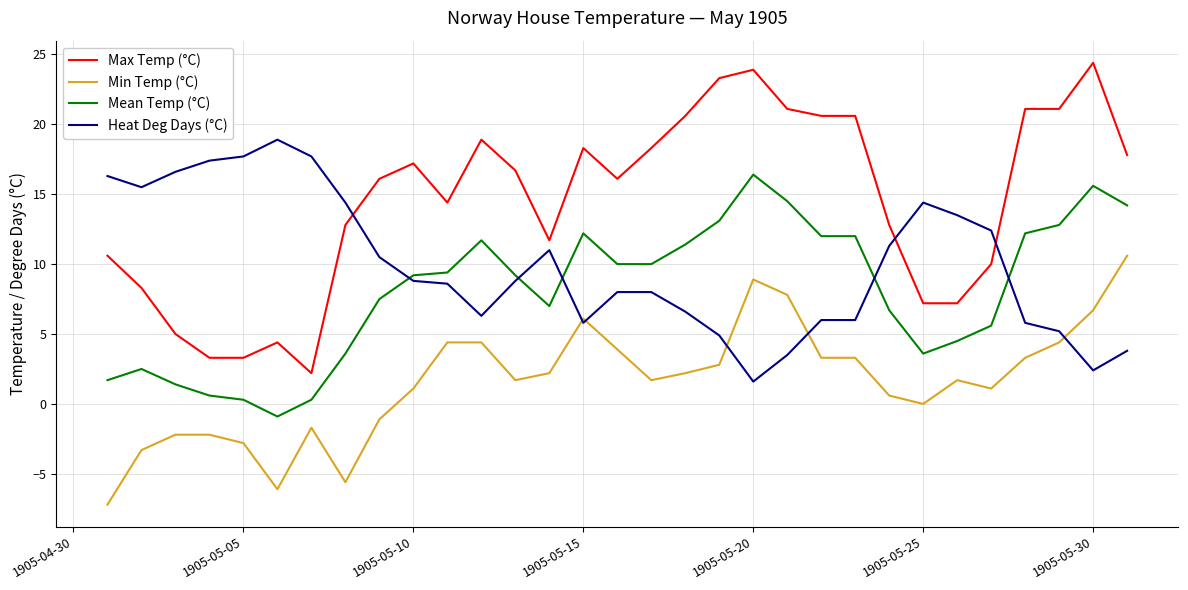

Which series has the largest total across all categories?

Max Temp (°C)